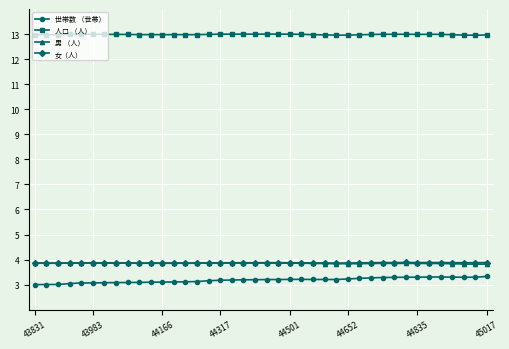

What is the value of the 世帯数 （世帯） point at the 24th from the left?

3.2